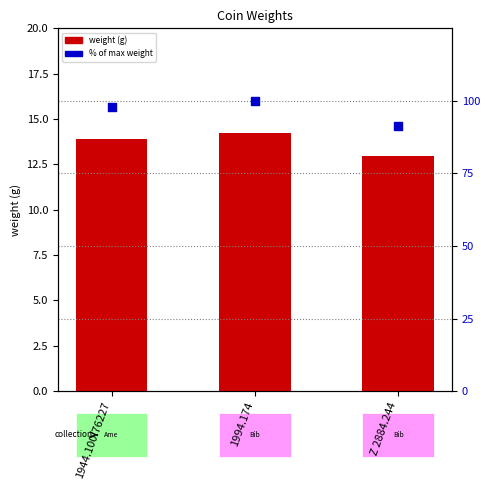

At which category is the sum across all series the highest?

1994.174